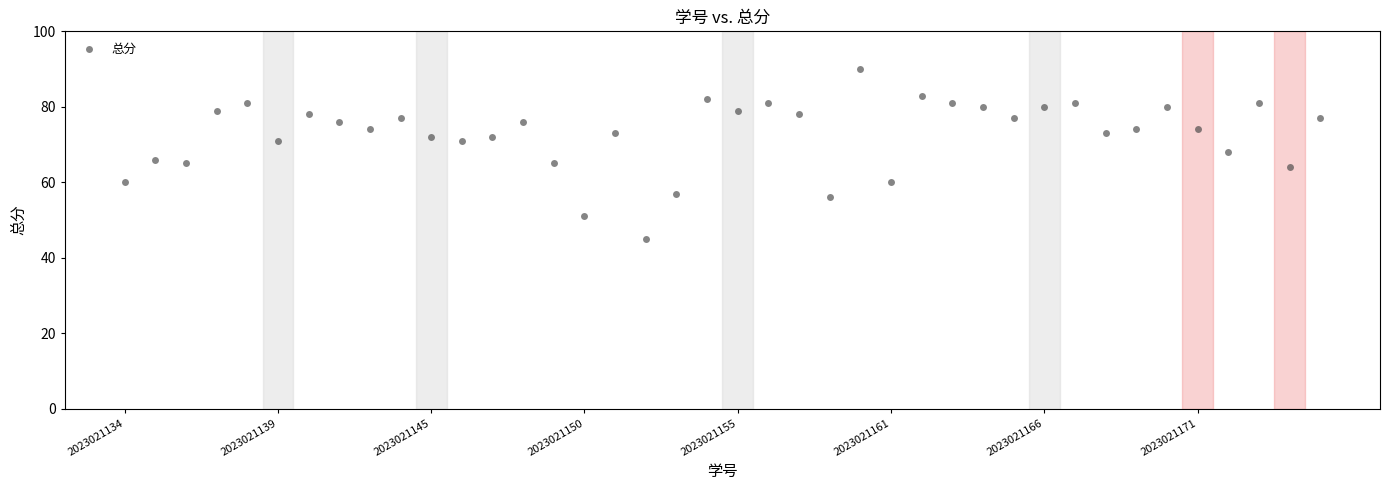

What is the range of Y values (max minus min)?

45